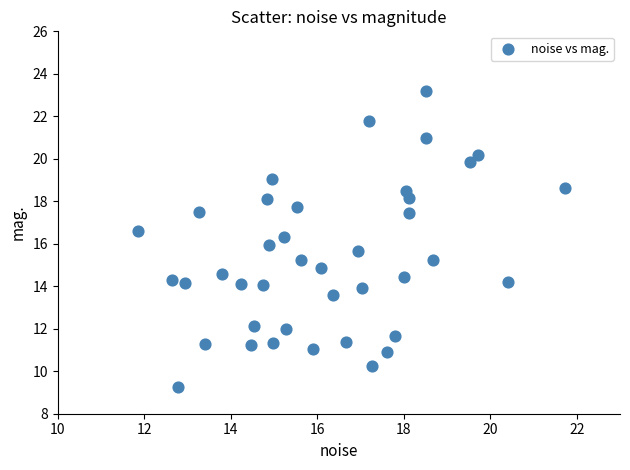

What is the range of Y values (max minus min)?

13.9